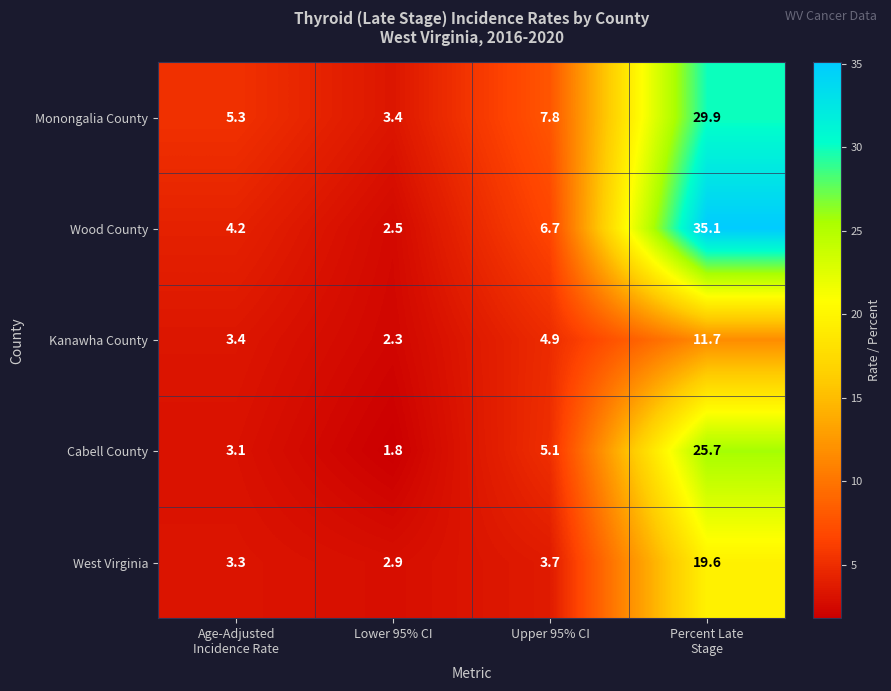

Count the number of data series in this chart.

5